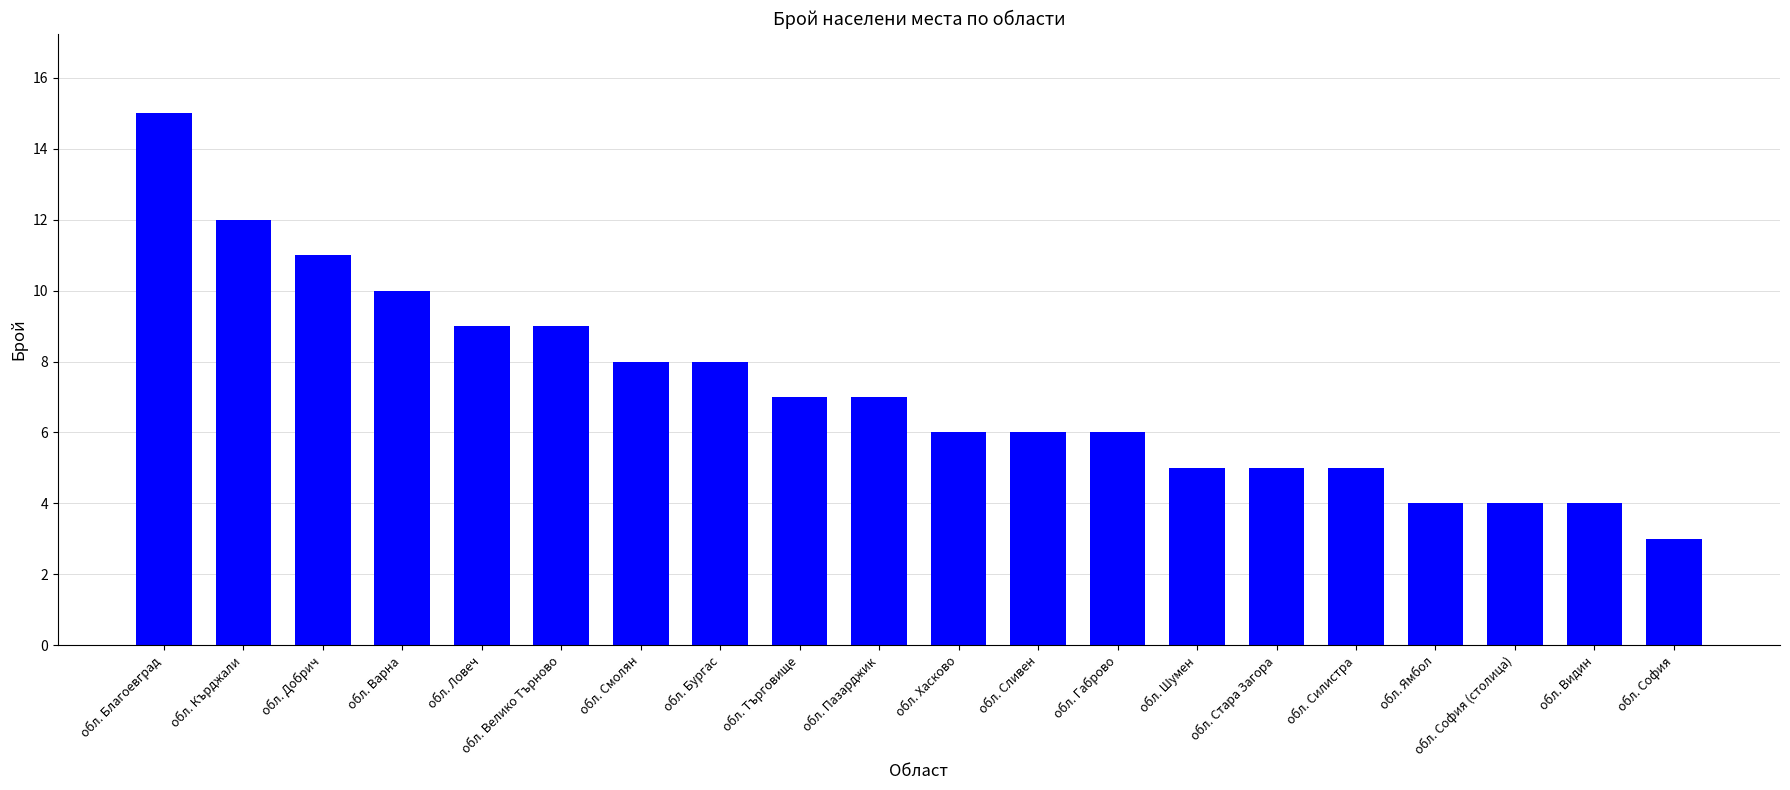

The value at обл. Сливен is 6. True or false?

True